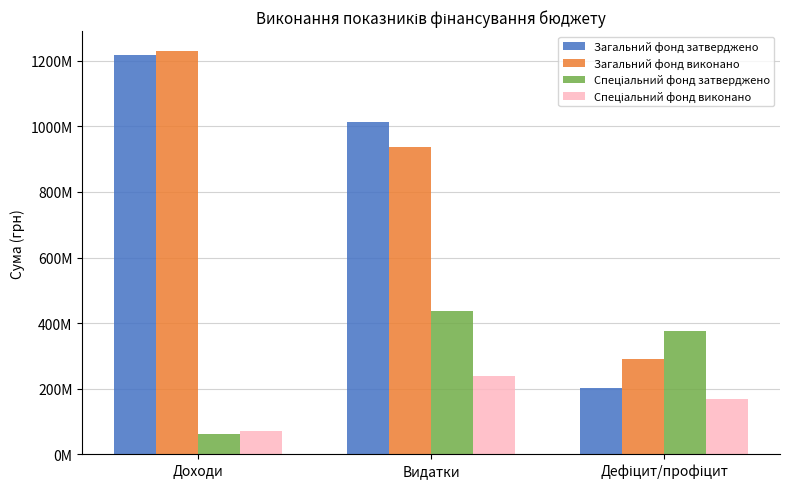

How many bars are there in total?

12